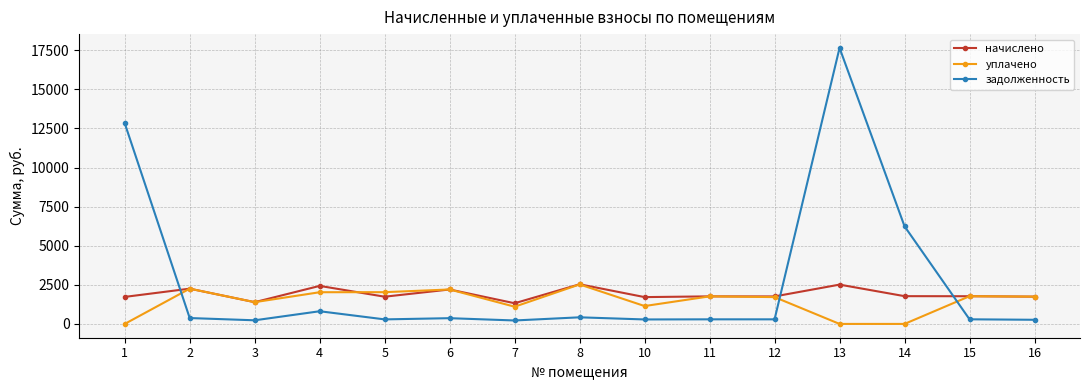

Is it true that задолженность equals 8765.3 at 14?

False